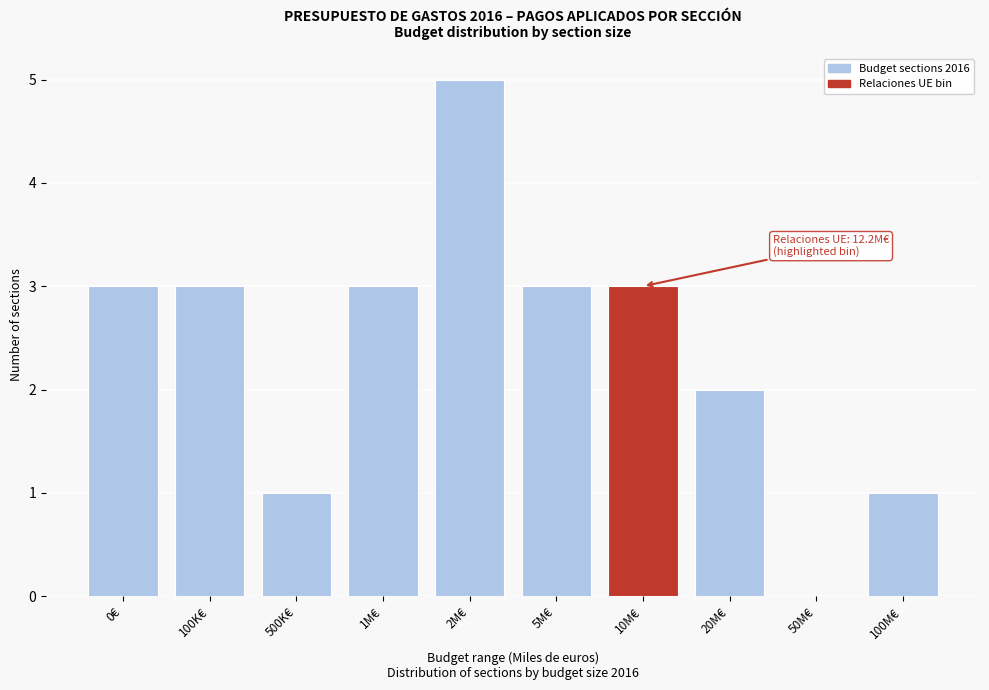

Reading left to right, transcribe all the data shown in this chart.

0€=3	100K€=3	500K€=1	1M€=3	2M€=5	5M€=3	10M€=3	20M€=2	50M€=0	100M€=1